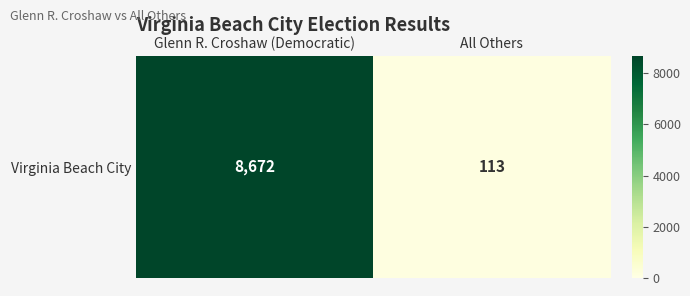

Which category has the lowest value across all series?

All Others